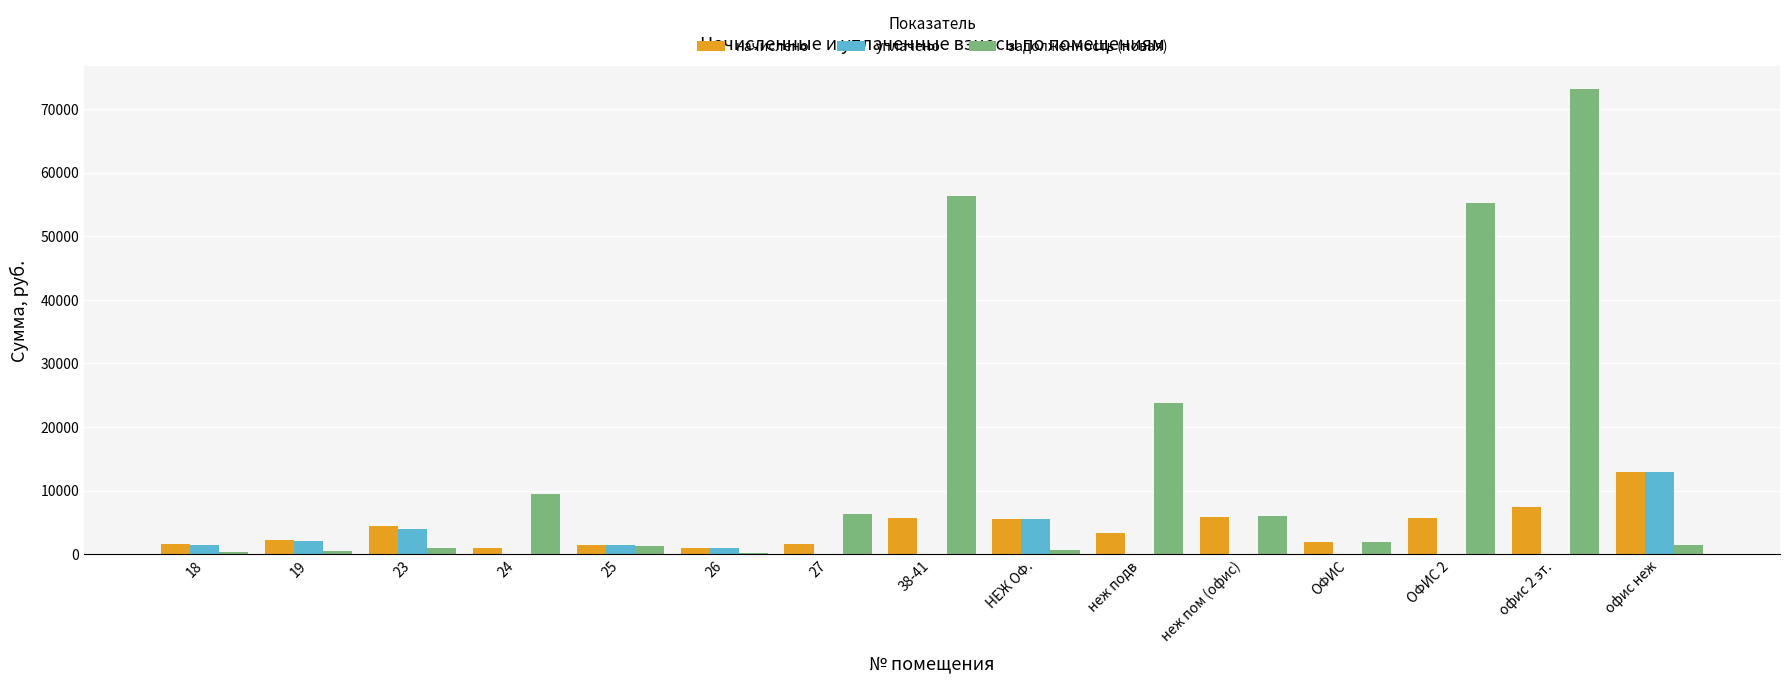

Read the задолженность (новая) value at ОФИС.

1930.9